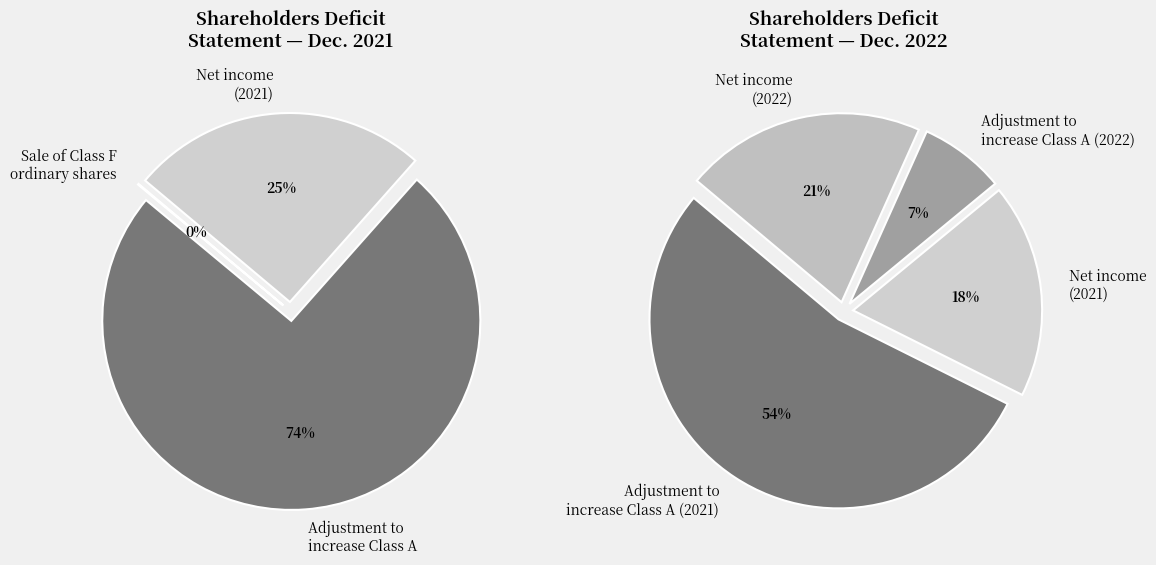

Does Net income attributable to ordinary shares (2022) represent more than half of the total?

No